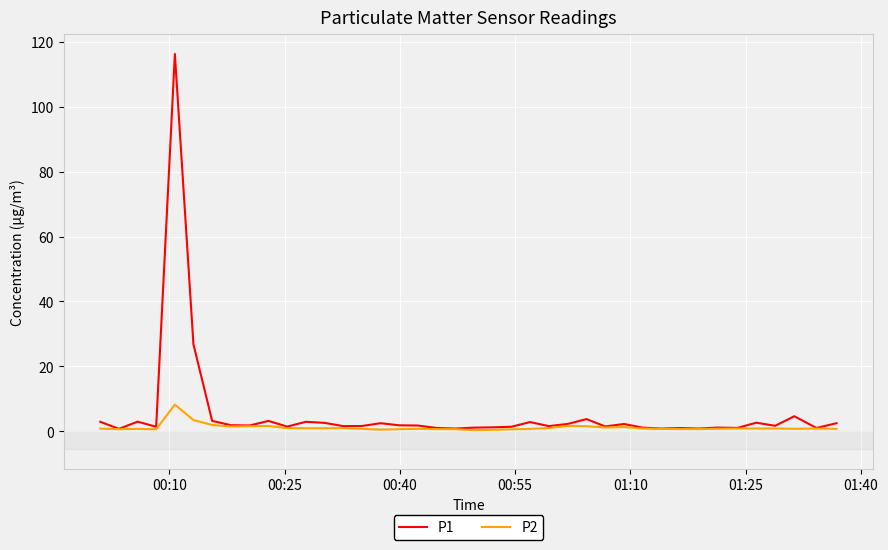

What is the maximum value shown in the chart?

116.3